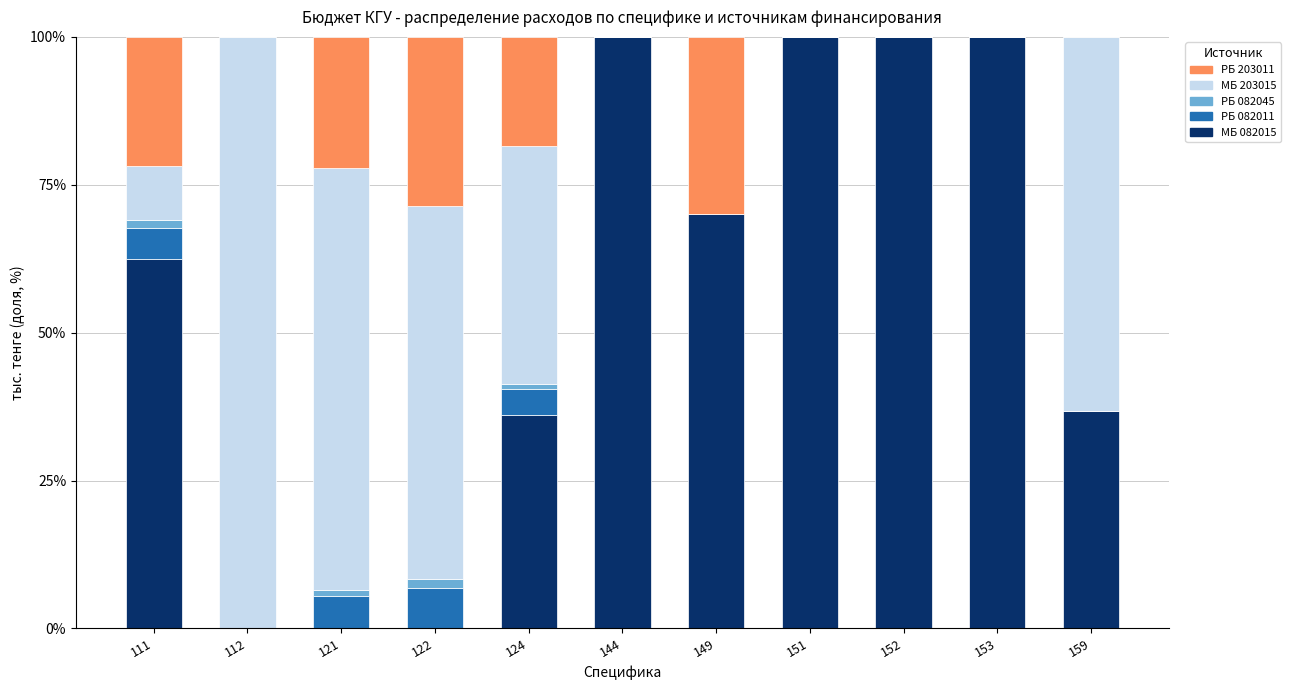

What are all the series names shown in the legend?

РБ 203011, МБ 203015, РБ 082045, РБ 082011, МБ 082015